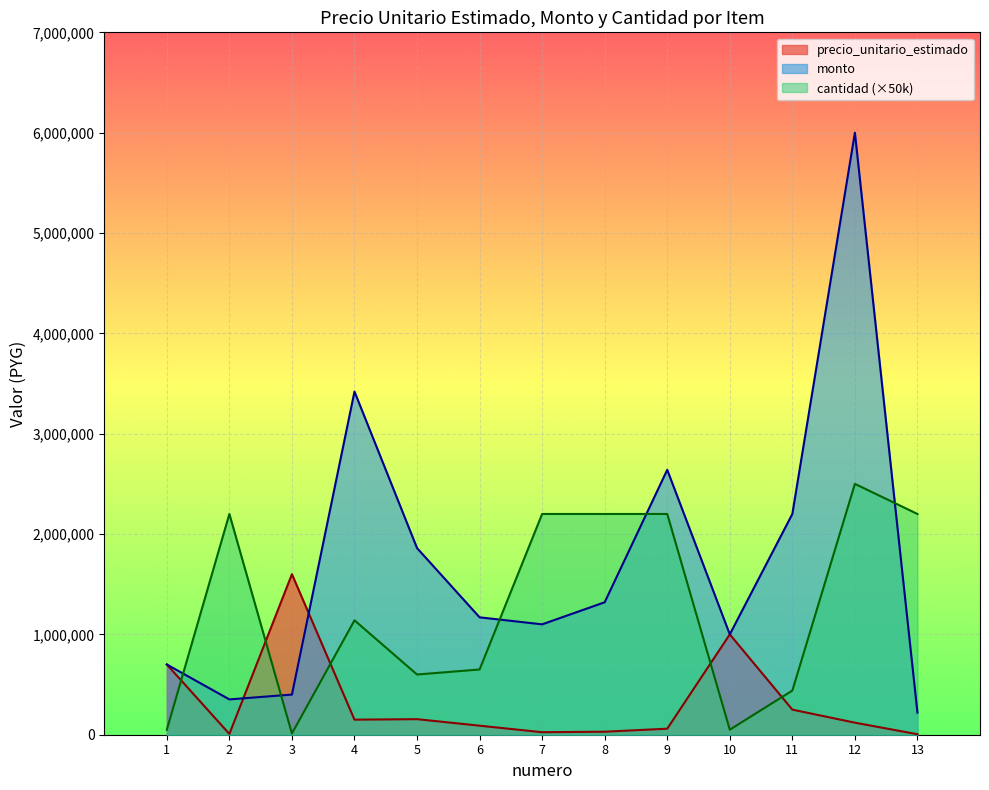

Rank the series at 1 from highest to lowest value.

precio_unitario_estimado, monto, cantidad